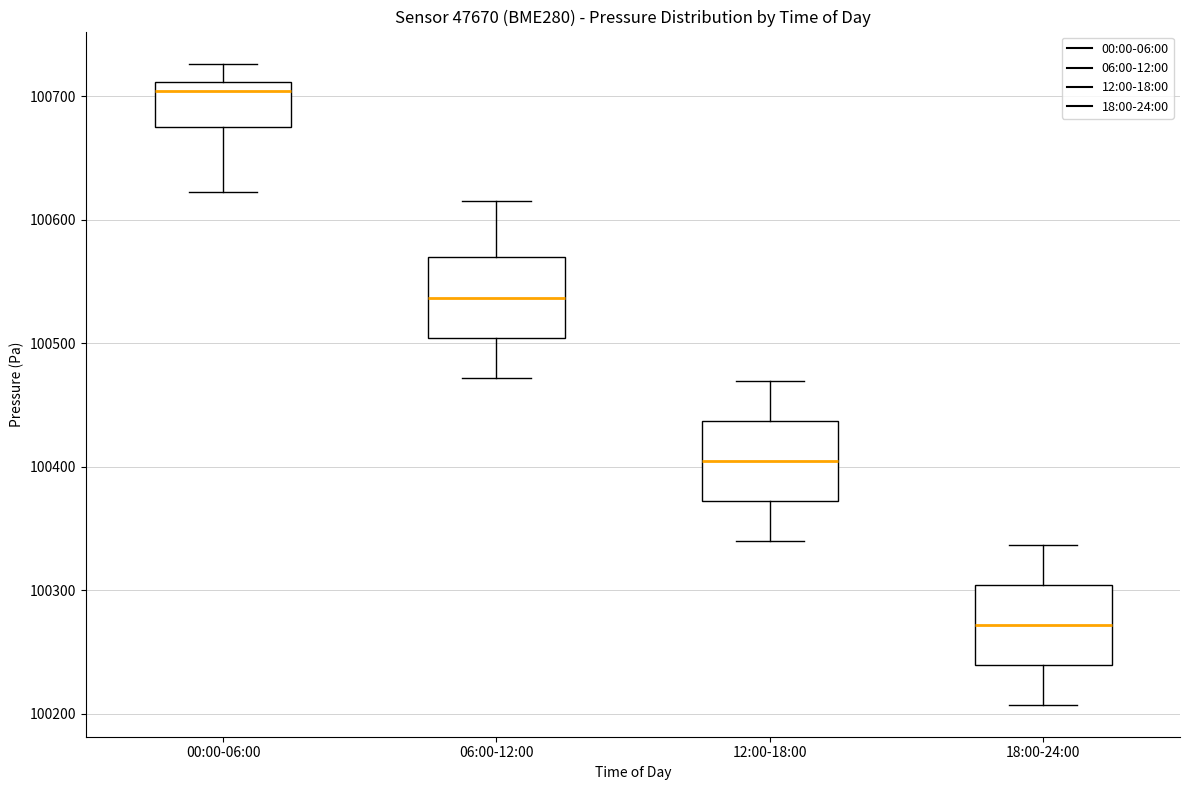

Where is the lower edge of the box for 18:00-24:00 on the y-axis? The values are not printed on the chart, so give them approximately, as read against the axis.

100240